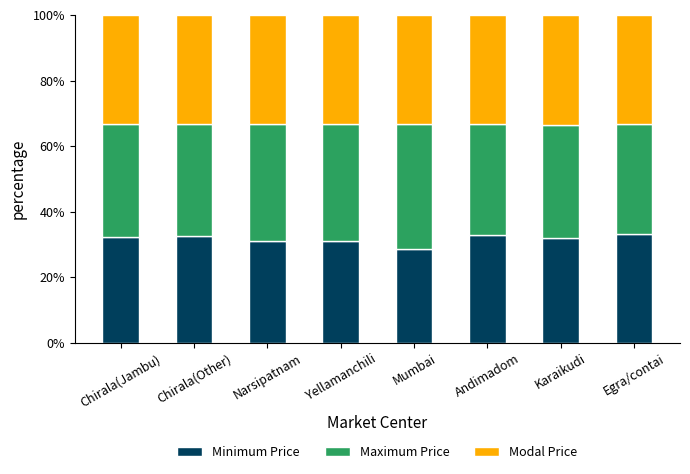

The Minimum Price series shows 22.0 at Chirala(Jambu). True or false?

False